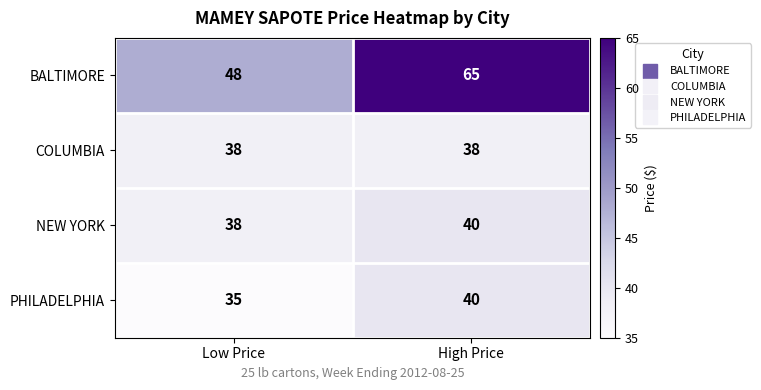

What is the minimum value shown in the chart?

35